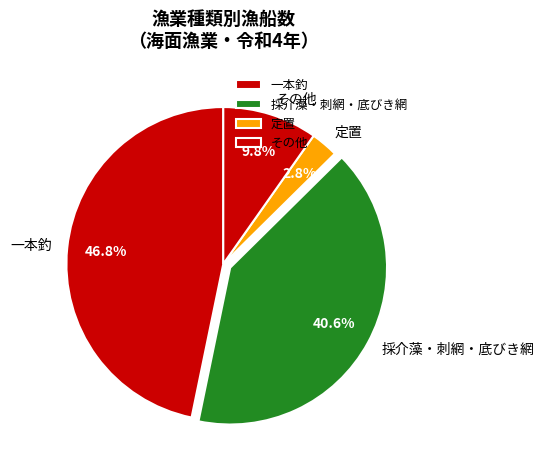

Is it true that 一本釣 is 53% of the pie?

False